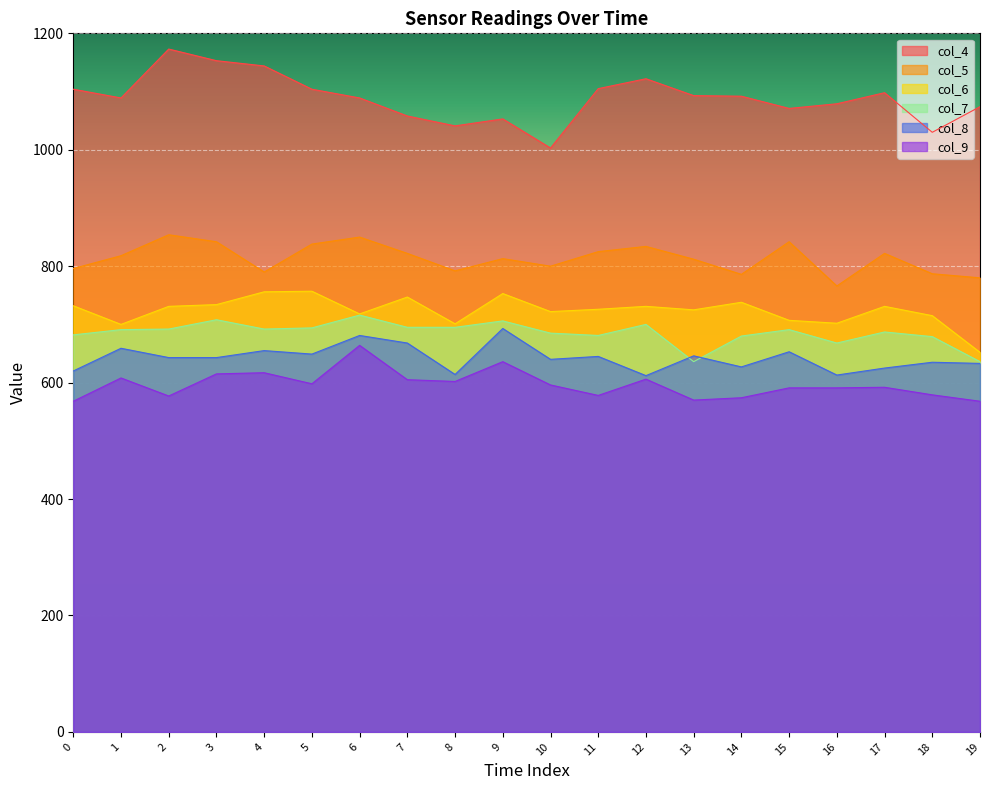

What is the maximum value for col_8?

693